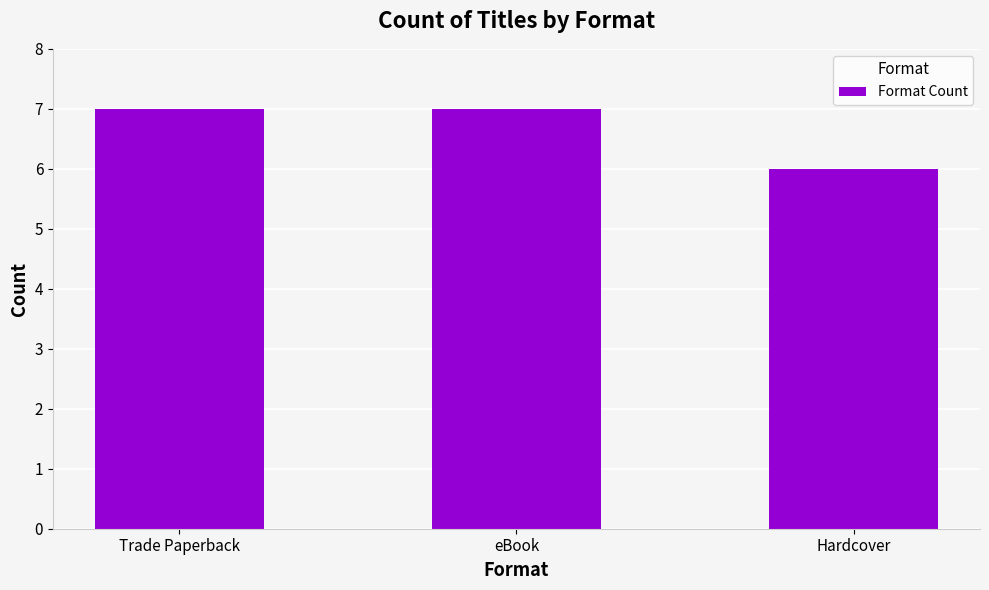

What value does the data have at eBook?

7